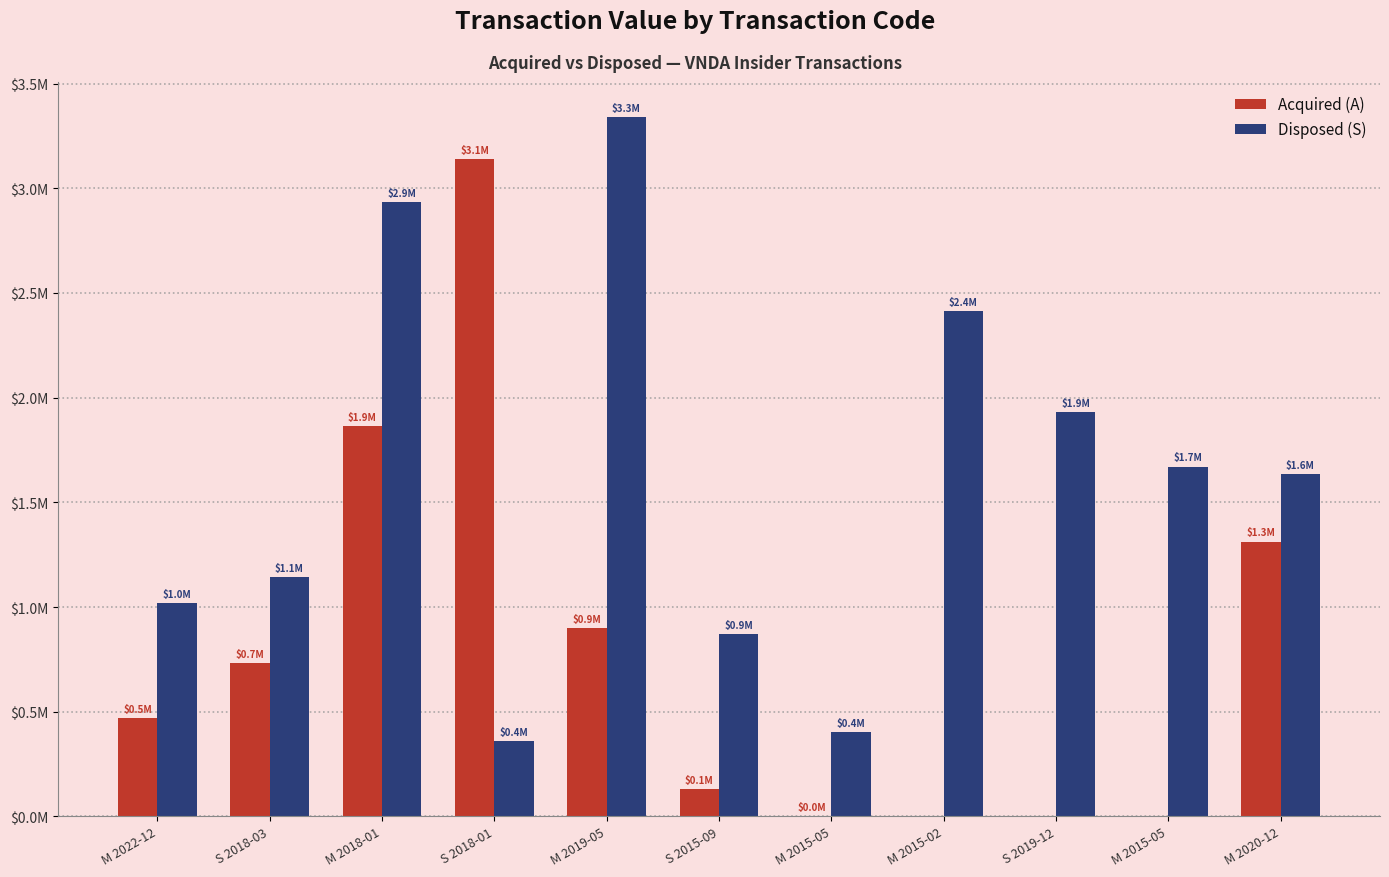

What are all the series names shown in the legend?

Acquired (A), Disposed (S)